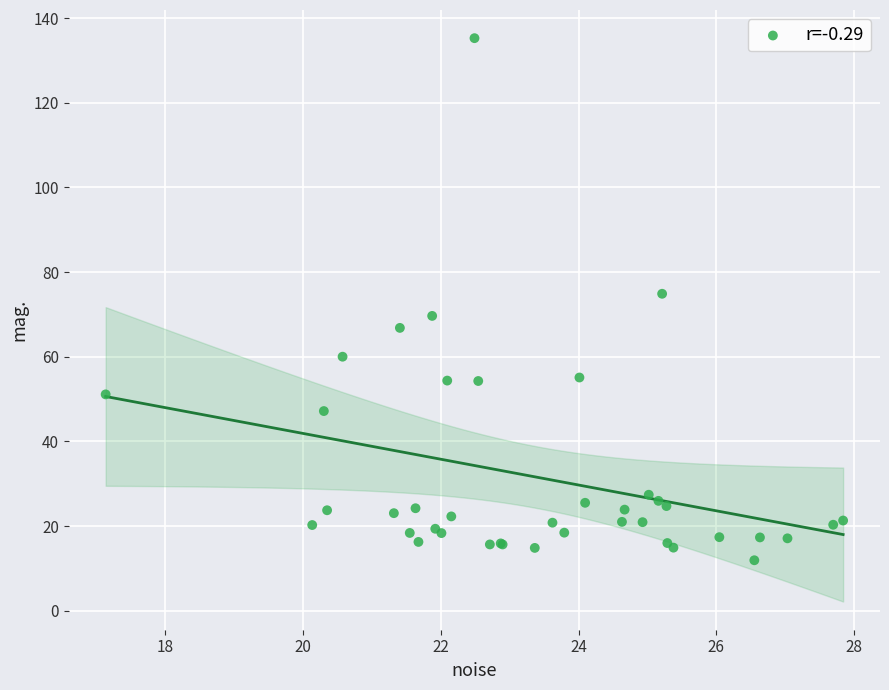

What Y value in the scatter plot is closest to 73?

74.9